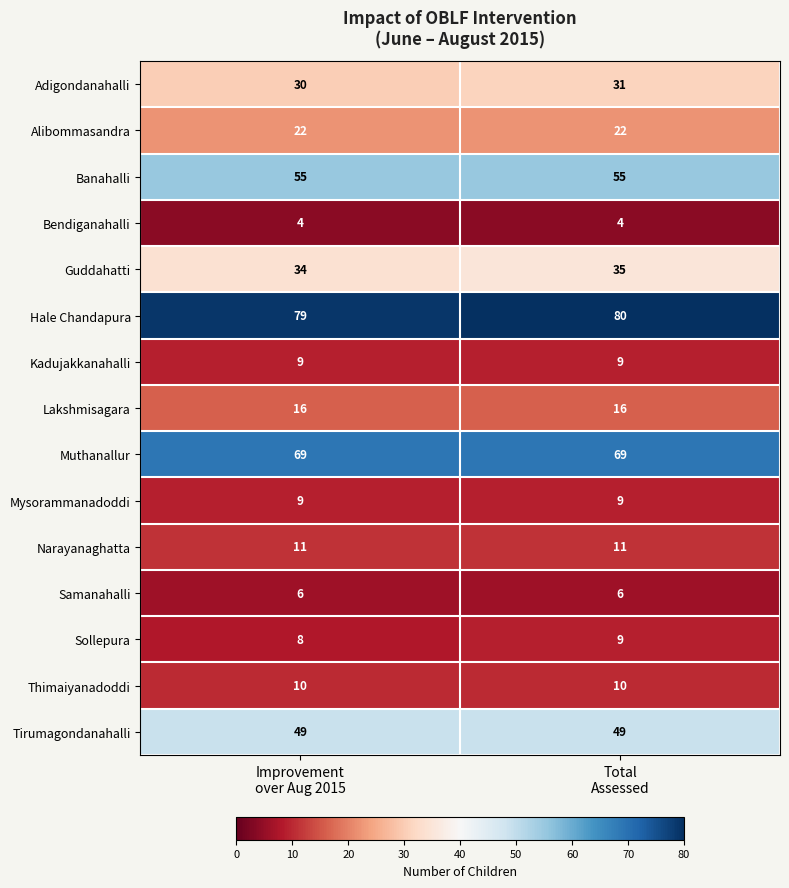

What is the smallest value displayed?

4